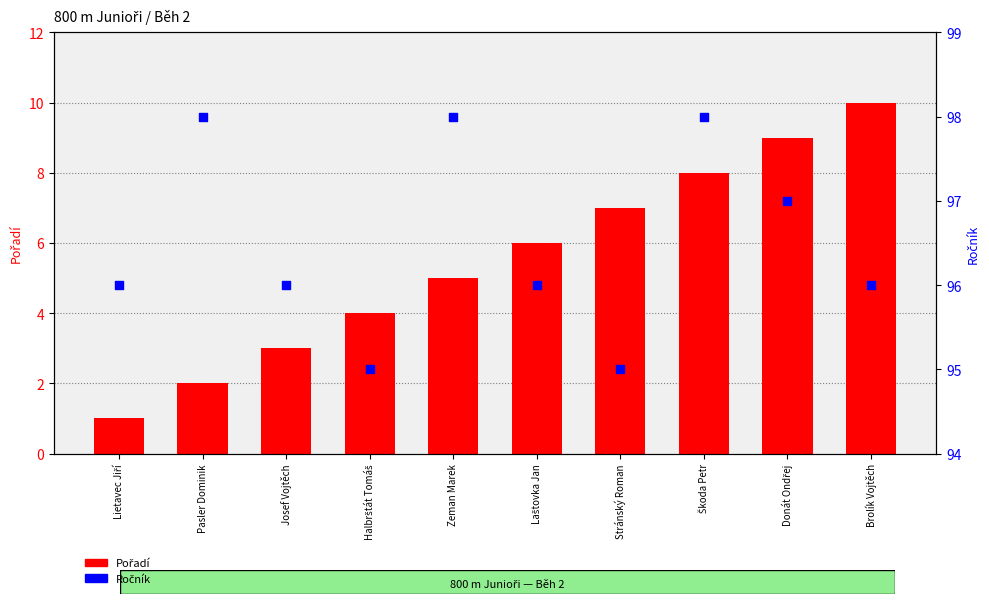

What are all the series names shown in the legend?

Pořadí, Ročník